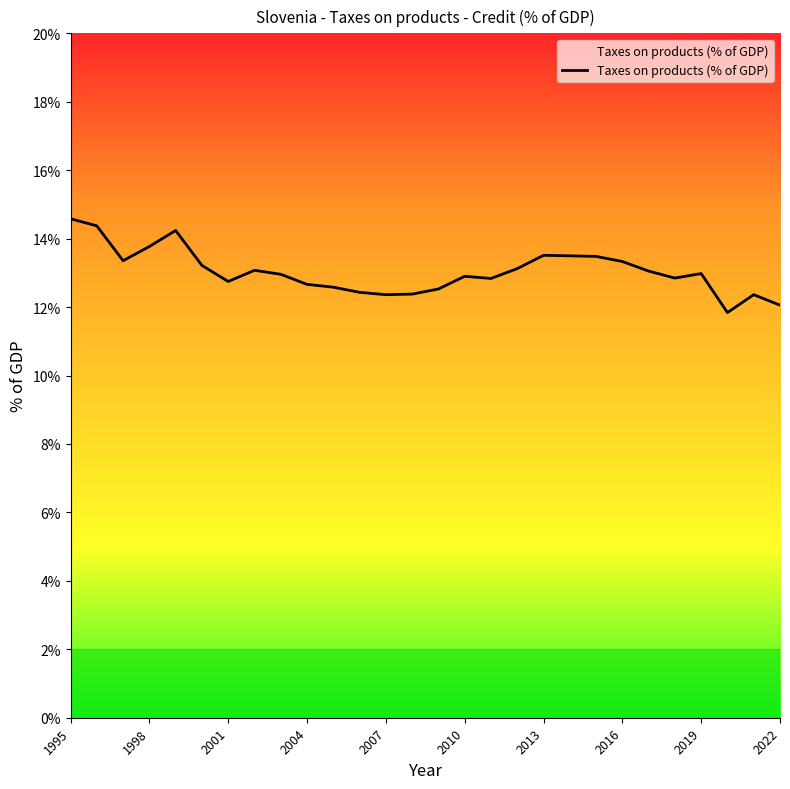

What is the smallest value displayed?

11.8